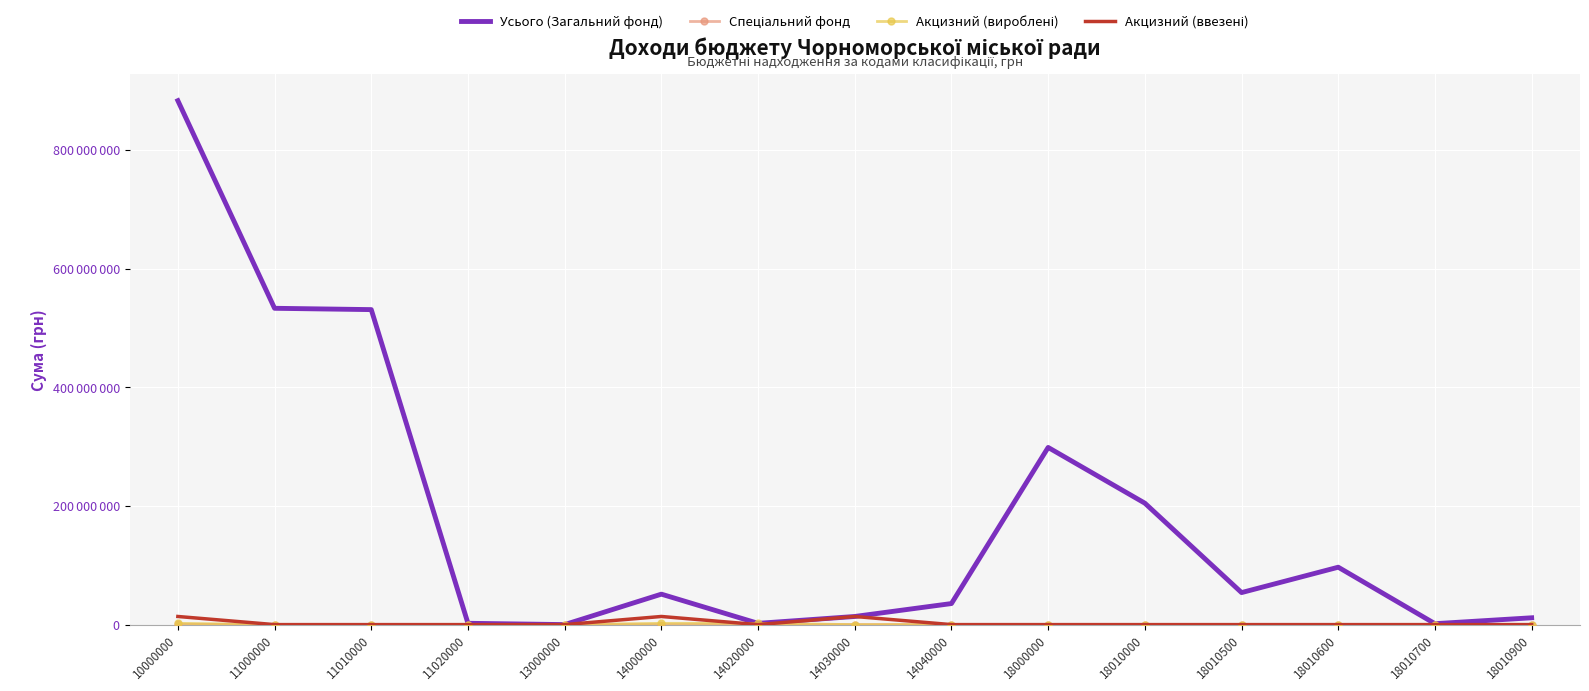

Which series has the largest total across all categories?

Усього (Загальний фонд)